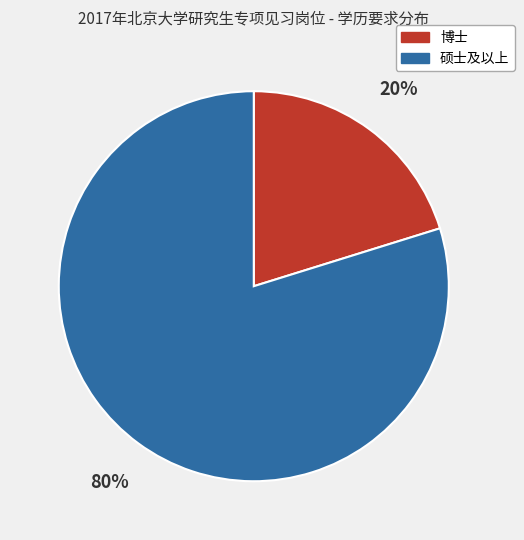

How many slices are in this pie chart?

2